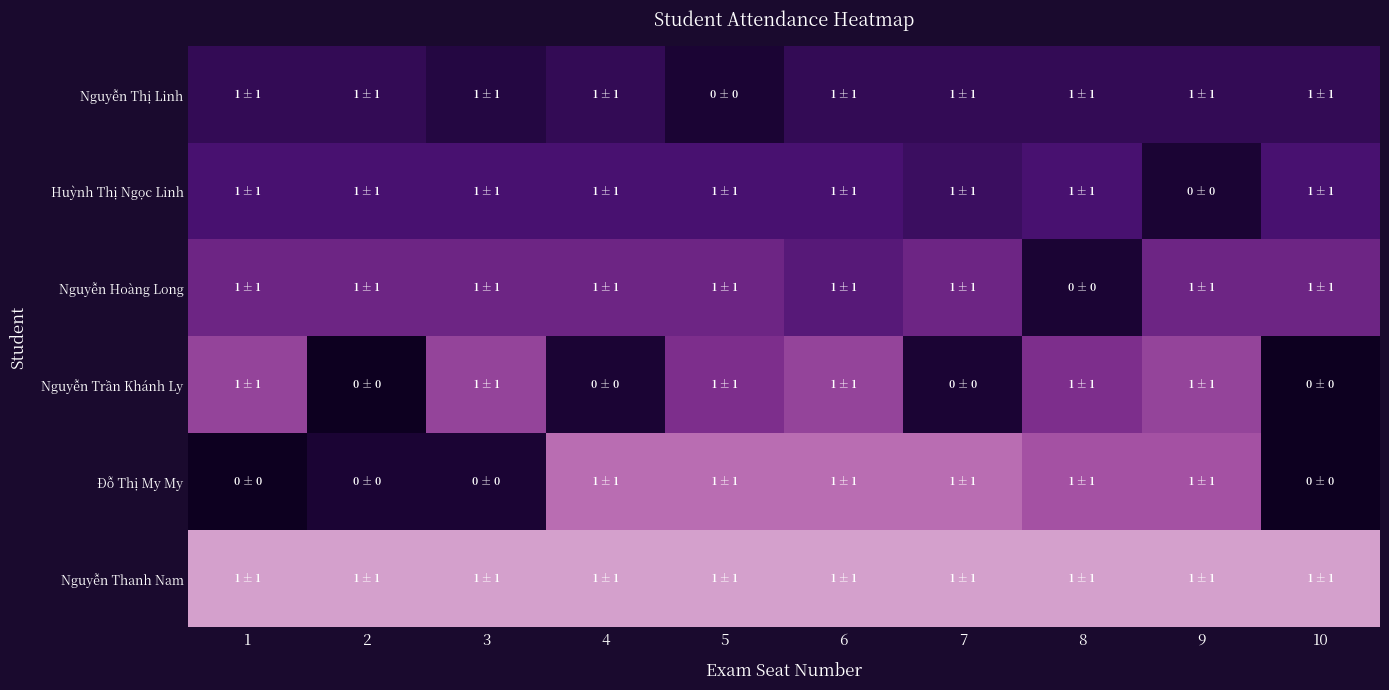

Which series has the largest total across all categories?

Nguyễn Thanh Nam